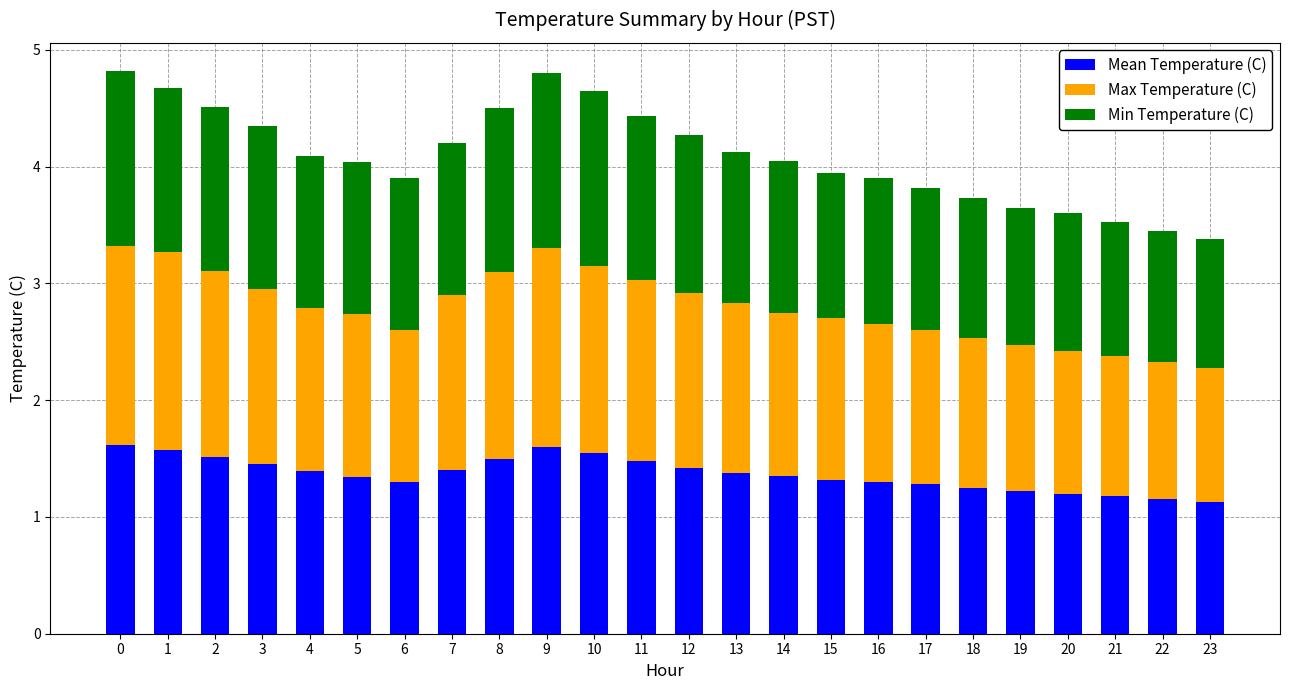

What is the difference between the maximum and minimum values in the Mean Temperature (C) series?

0.5